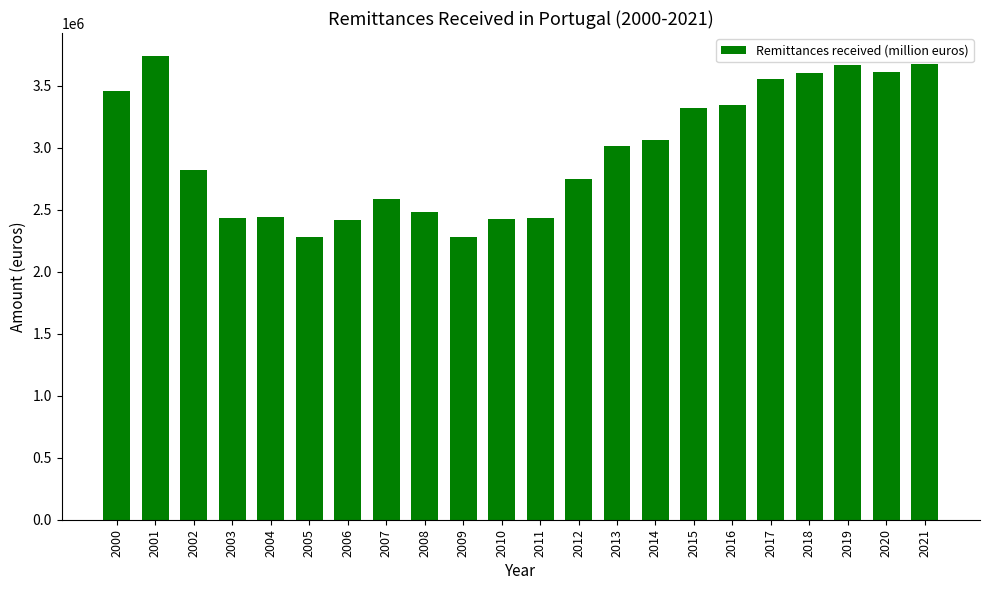

Where does the data first go above 3015780?

2000